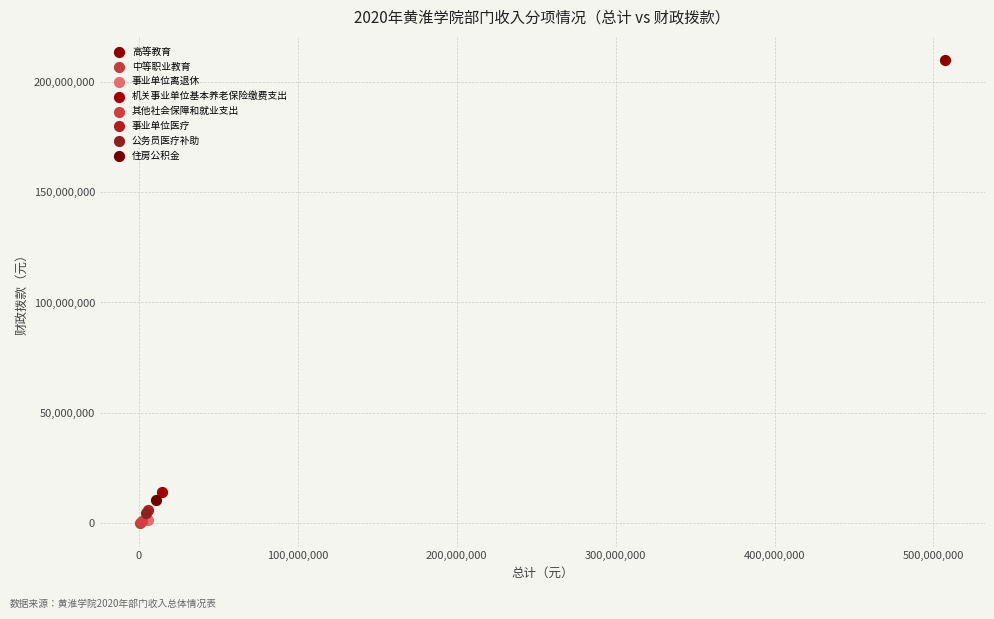

What are all the series names shown in the legend?

高等教育, 中等职业教育, 事业单位离退休, 机关事业单位基本养老保险缴费支出, 其他社会保障和就业支出, 事业单位医疗, 公务员医疗补助, 住房公积金